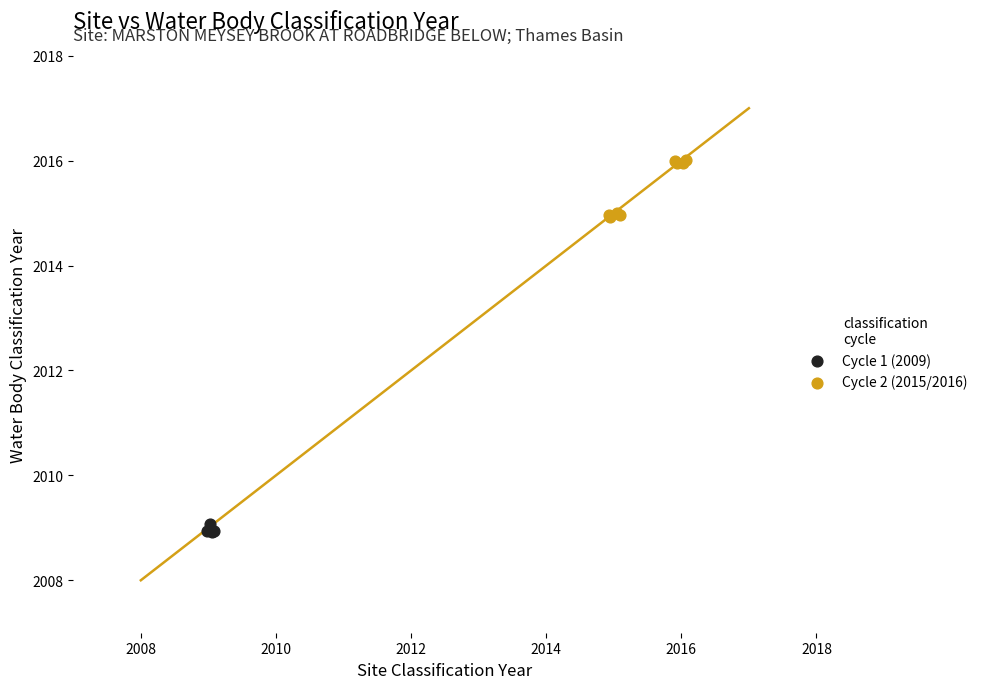

Which series contains the highest Y value?

Cycle 2 (2015/2016)